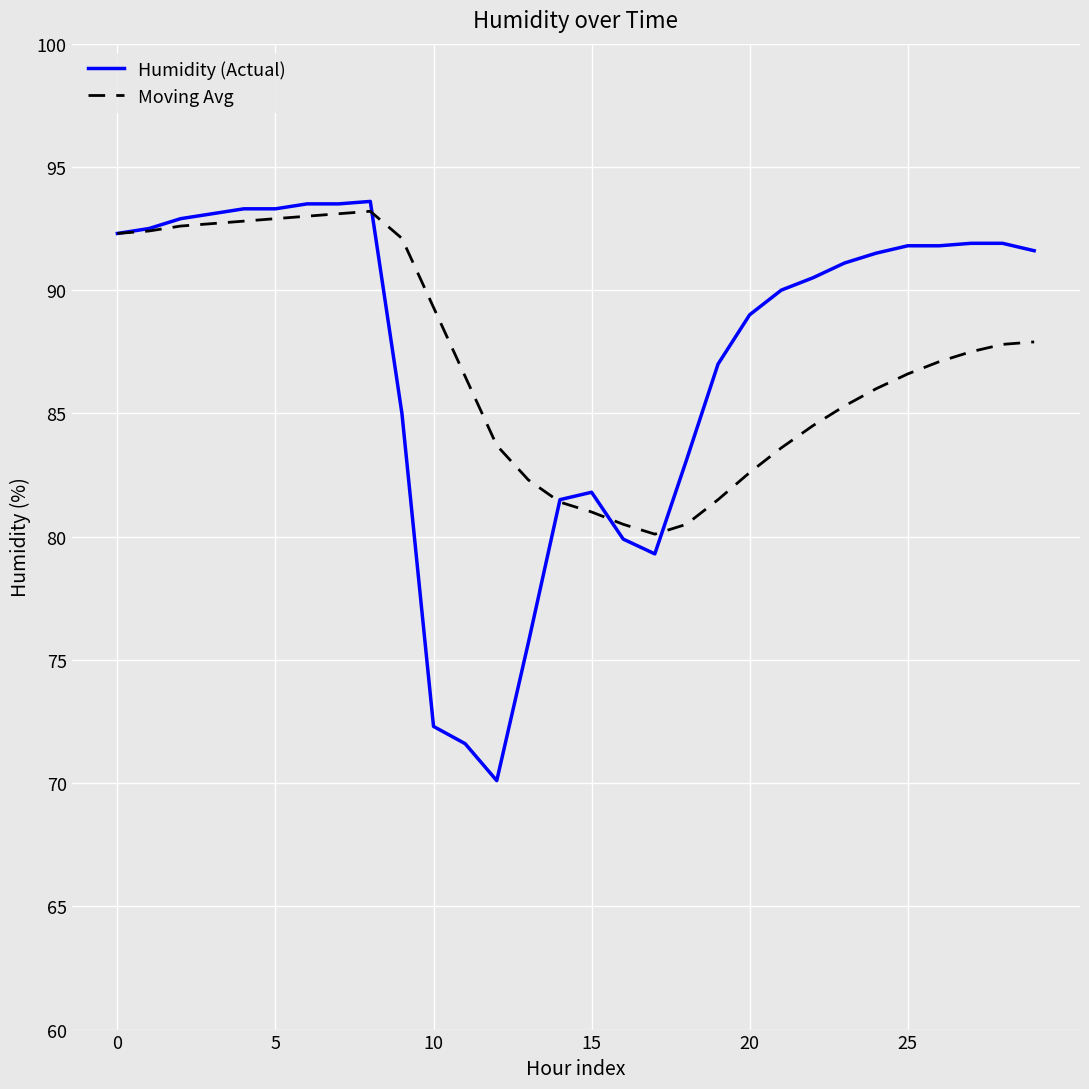

Which series has the widest spread of values?

Humidity (Actual)